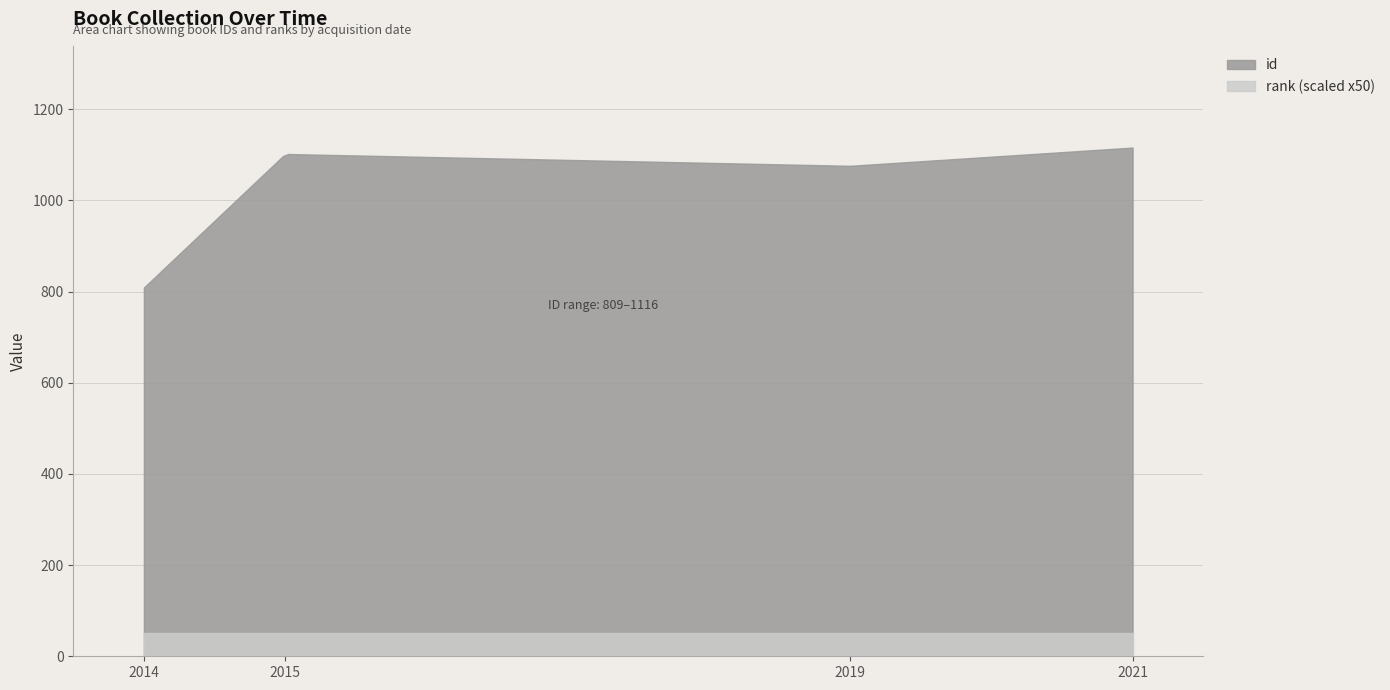

What are all the series names shown in the legend?

id, rank